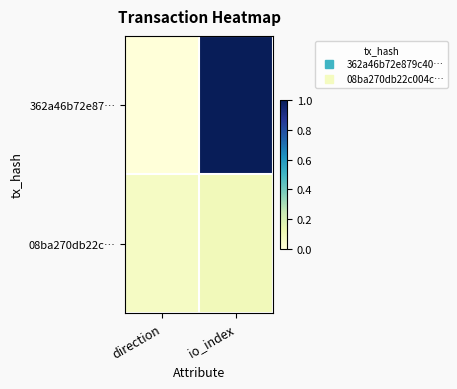

What is the spread (max minus min) of values at io_index?

0.9